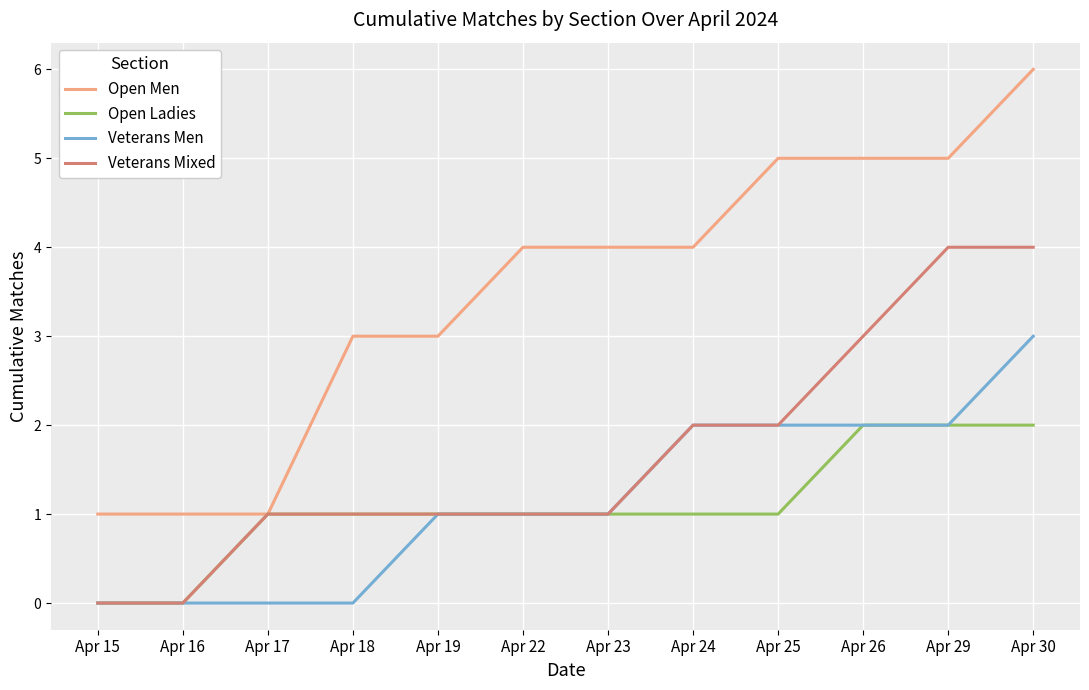

The value of Veterans Men at Apr 30 is 3. True or false?

True